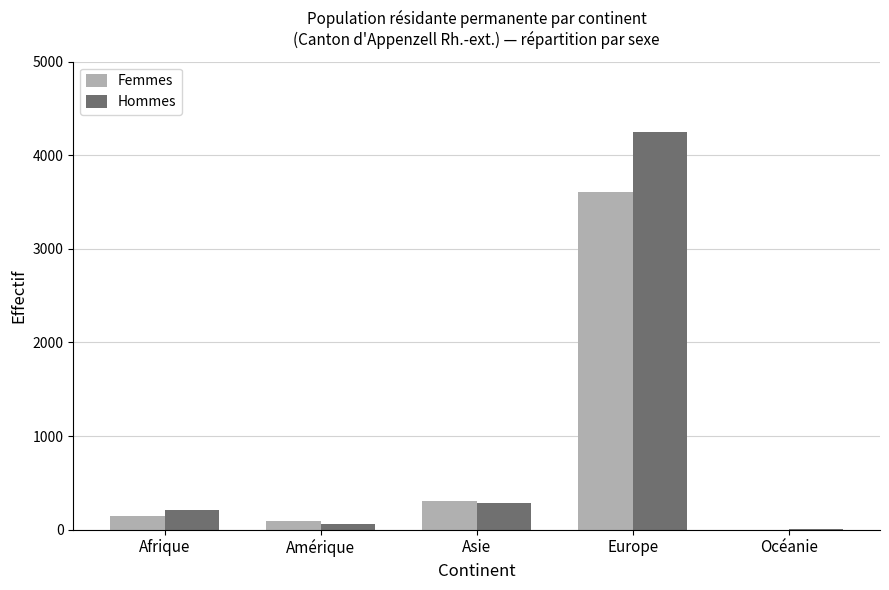

Where is Femmes nearest to the value 1803?

Asie